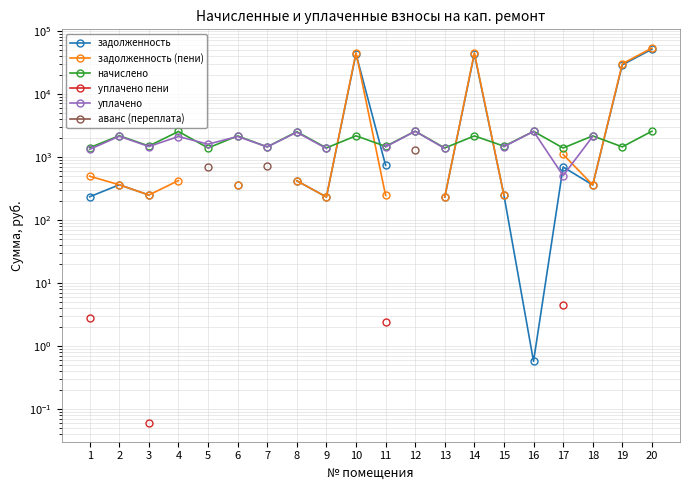

Does the chart have visible grid lines?

Yes